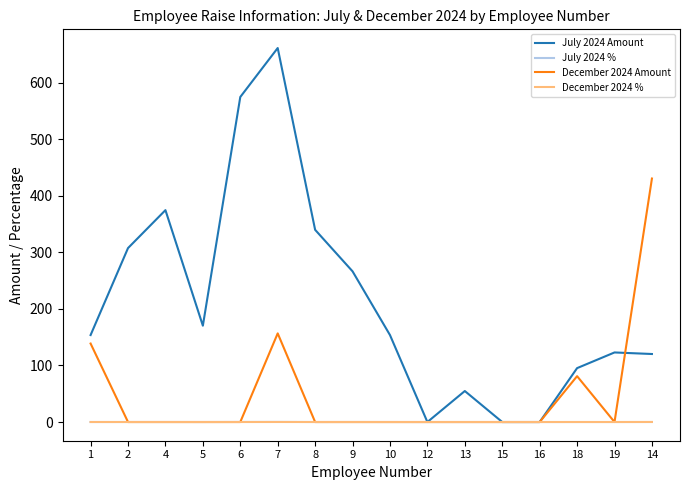

Where does the July 2024 Amount series first go above 153?

1